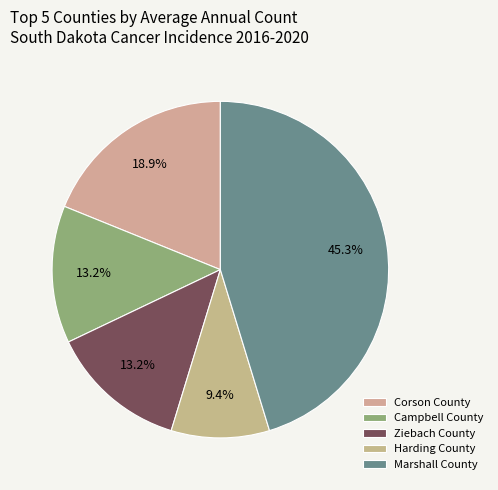

True or false: Ziebach County accounts for 23% of the total.

False